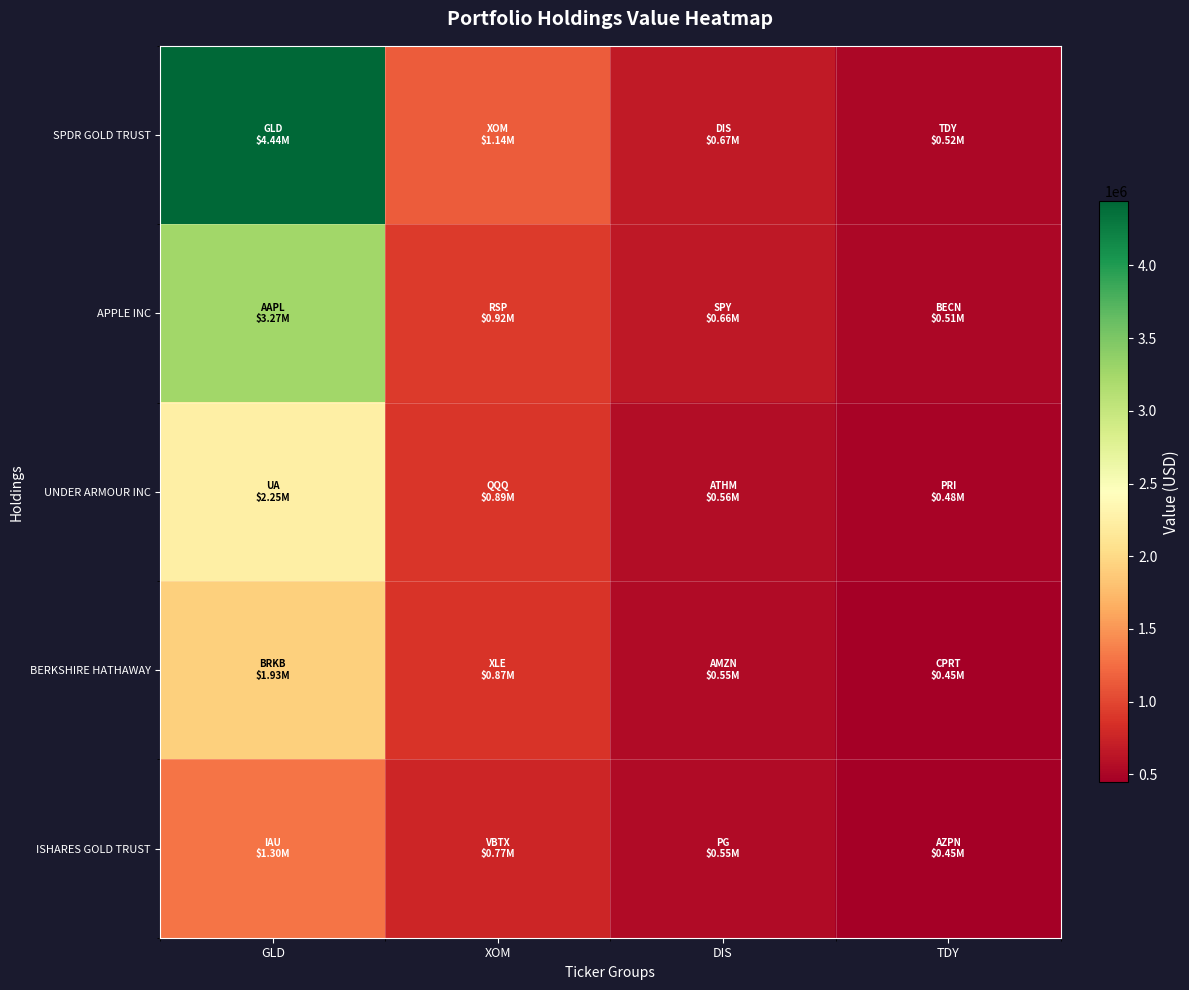

Which series has the largest range (max minus min)?

SPDR GOLD TRUST